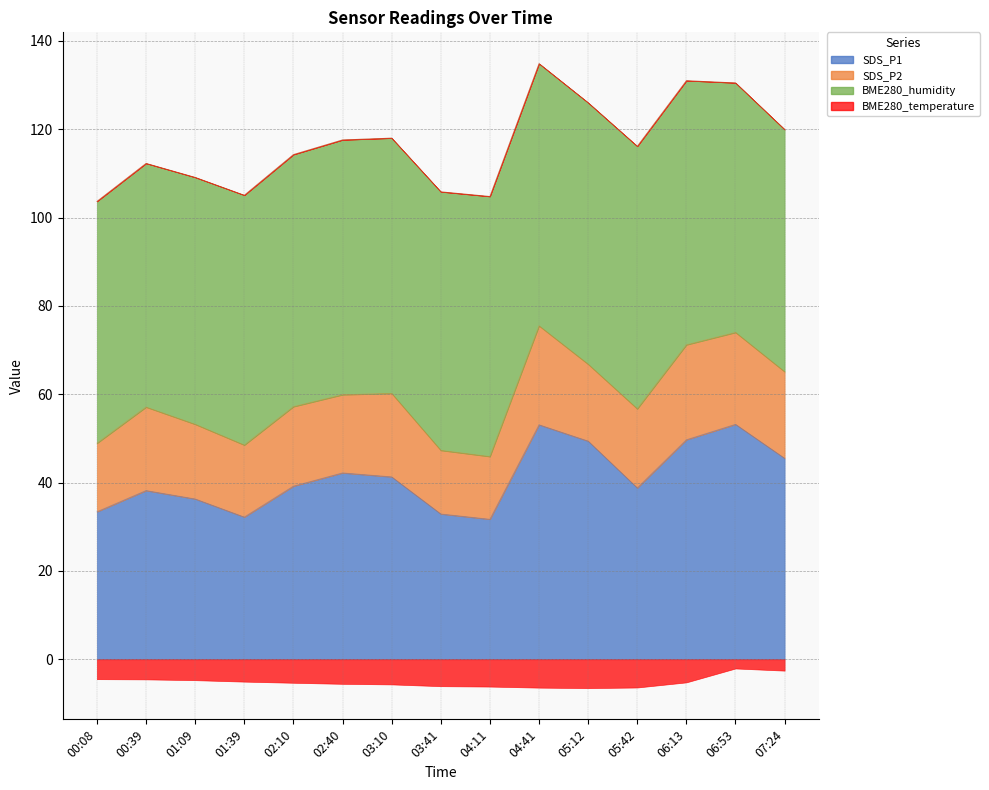

Rank the series by their maximum value, from highest to lowest.

BME280_humidity, SDS_P1, SDS_P2, BME280_temperature